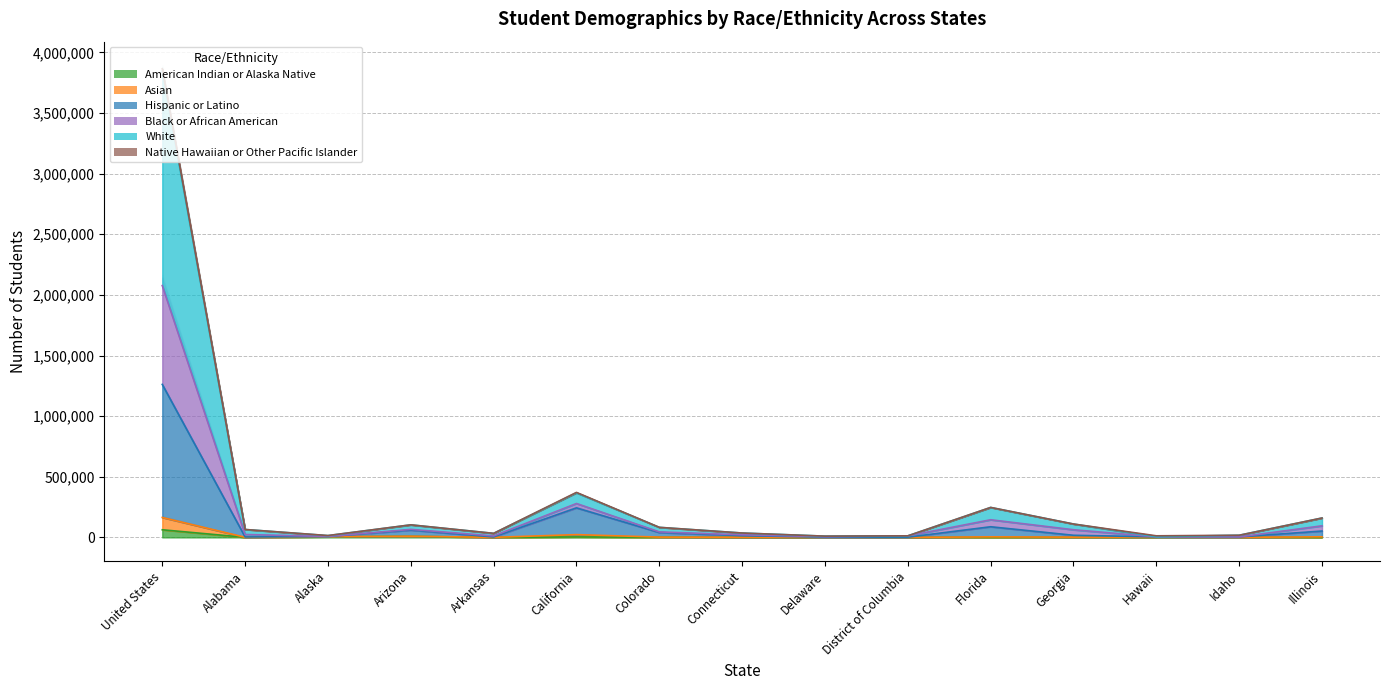

At how many categories does at least one series exceed 2526924?

1